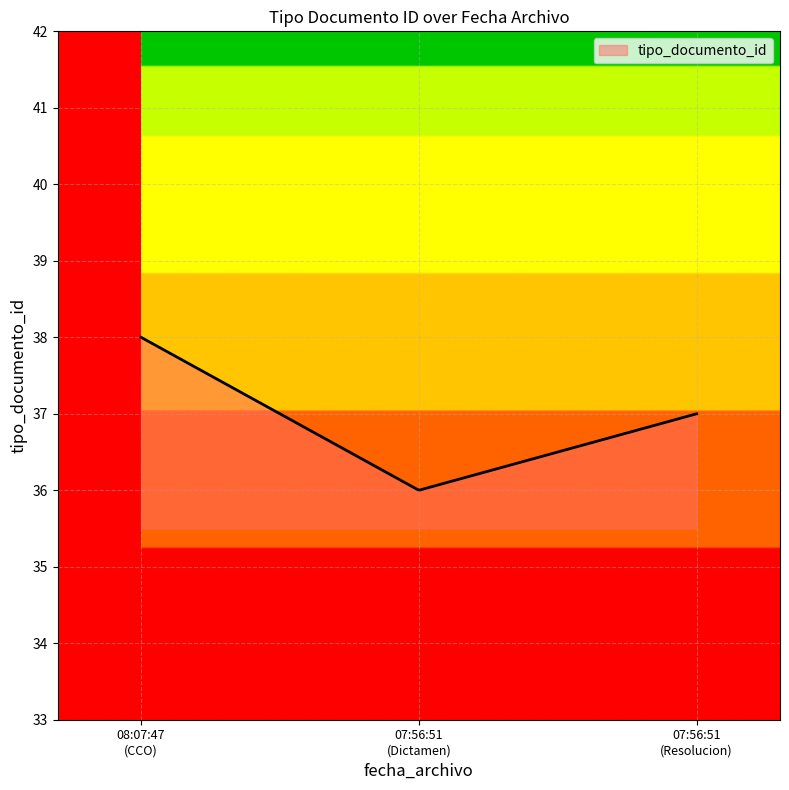

What is the greatest value displayed?

38.0